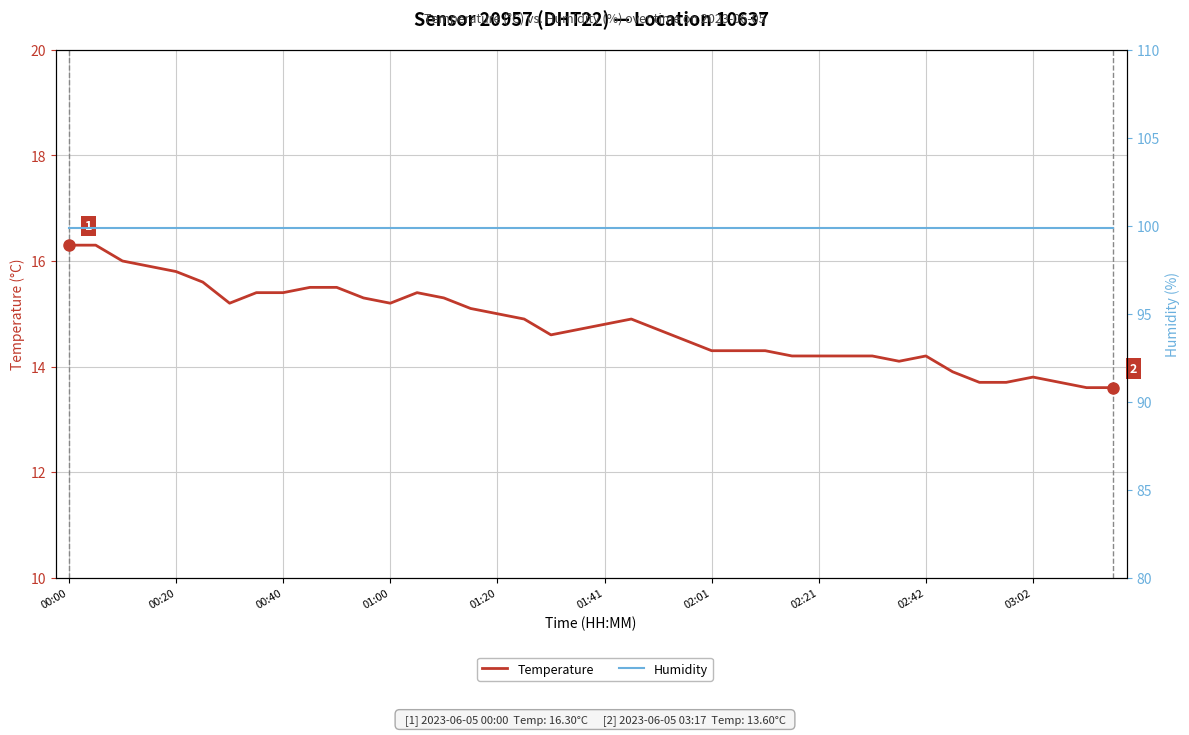

True or false: temperature has a value of 4.5 at 25.

False